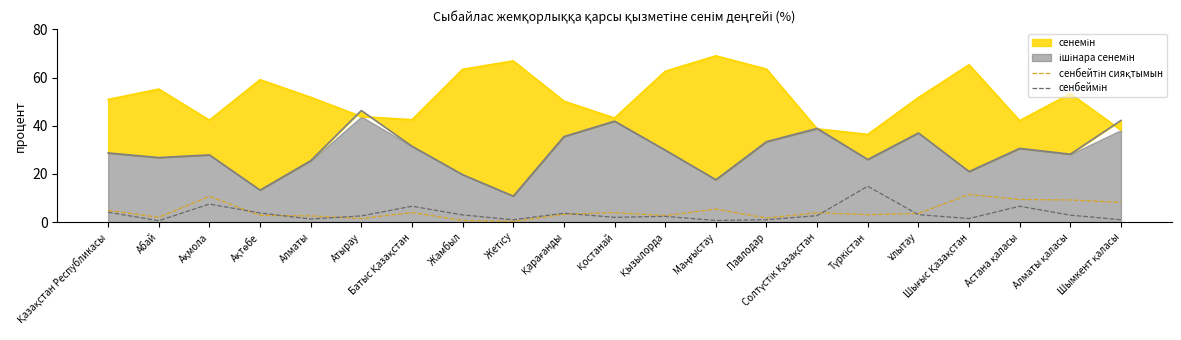

True or false: сенбеймін and сенбейтін сияқтымын cross at least once.

True